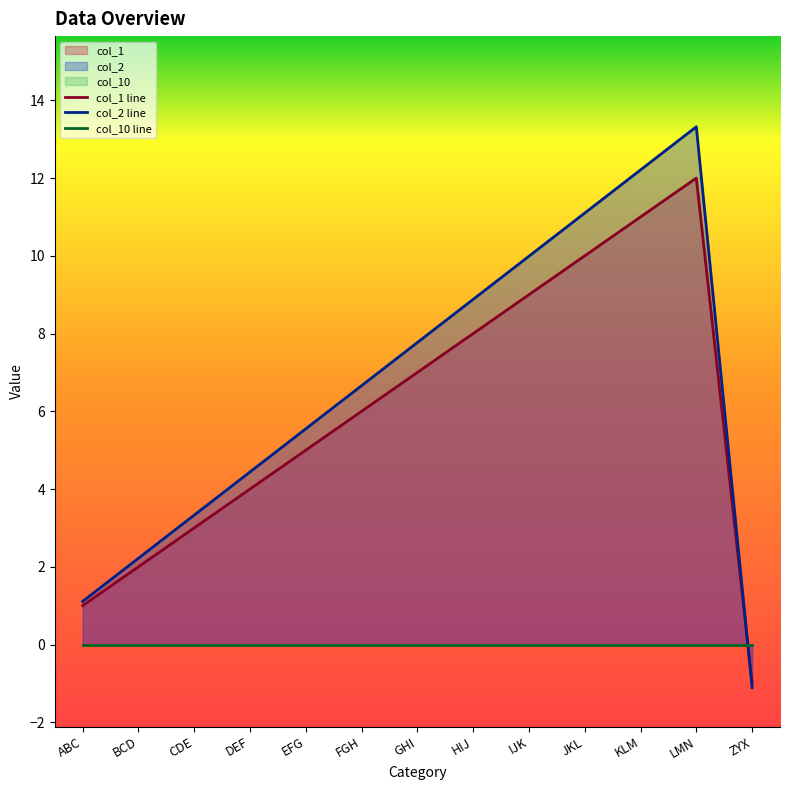

What is the maximum value for col_1?

12.0